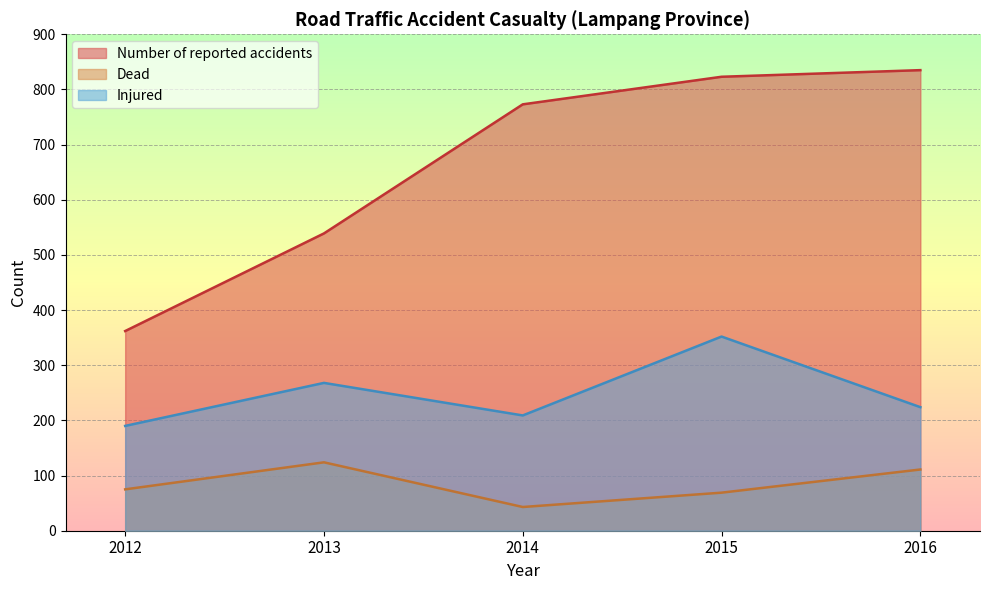

True or false: Number of reported accidents has a value of 300 at 2016.

False